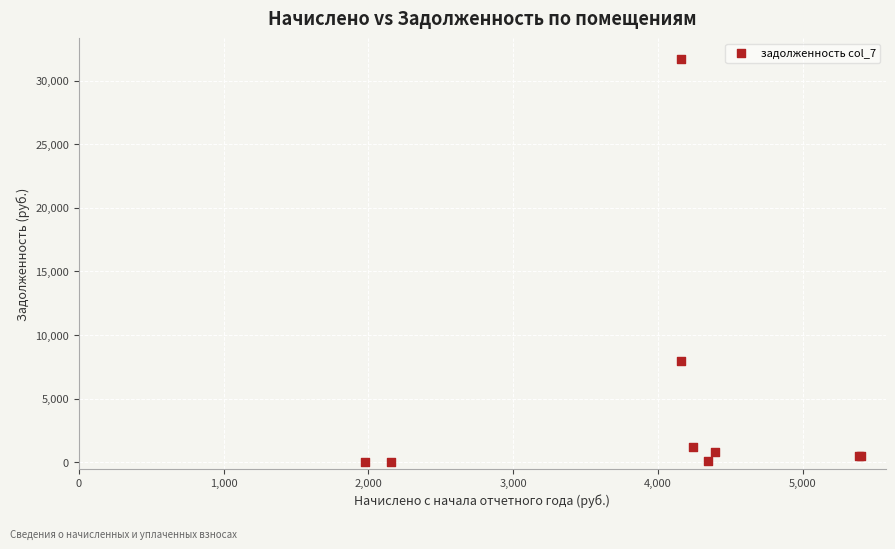

What Y value in the scatter plot is closest to 15875?

7923.1